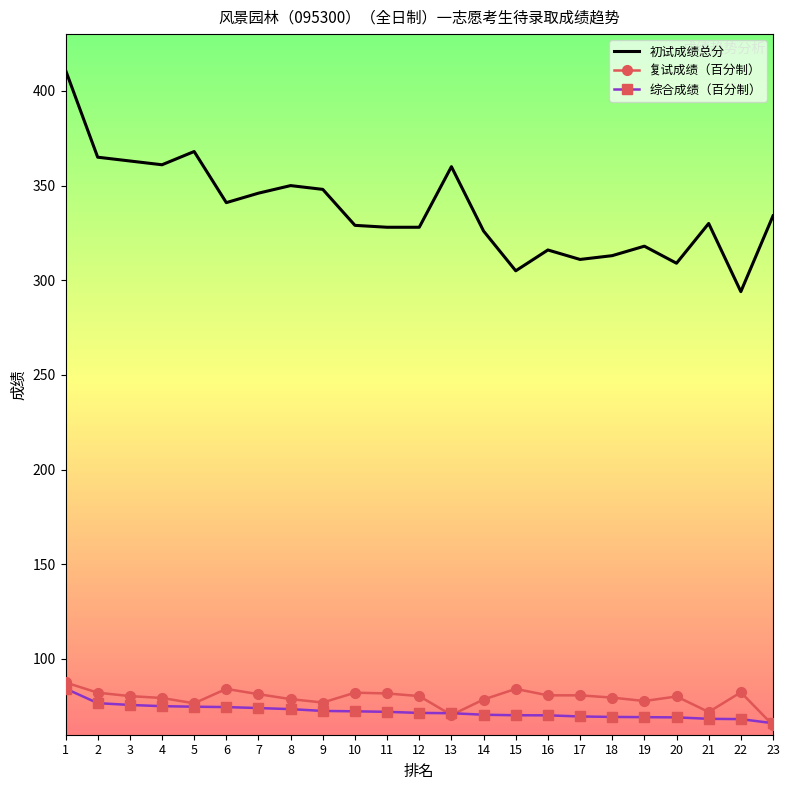

What is the lowest value of the 复试成绩（百分制） series?

65.0